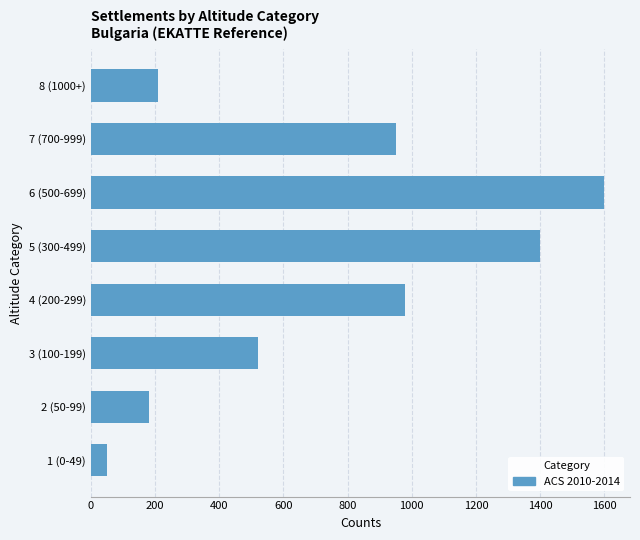

True or false: the data shows 436 at 5 (300-499).

False